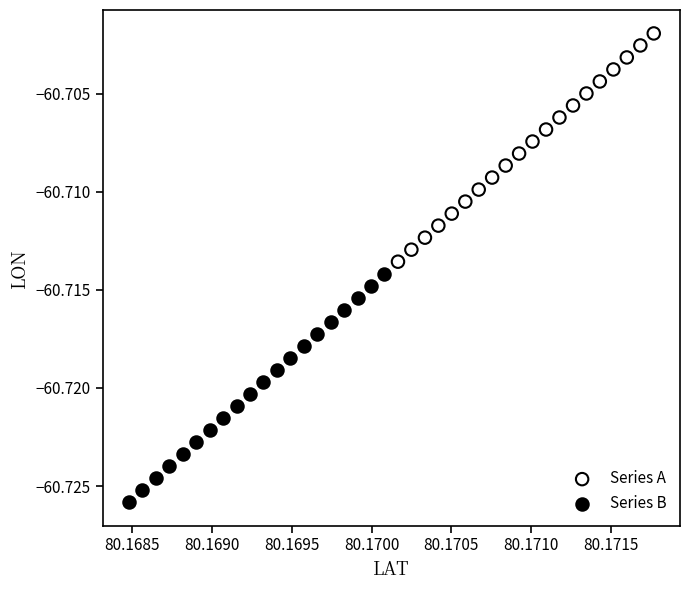

Which series has the largest Y range (max minus min)?

Series B